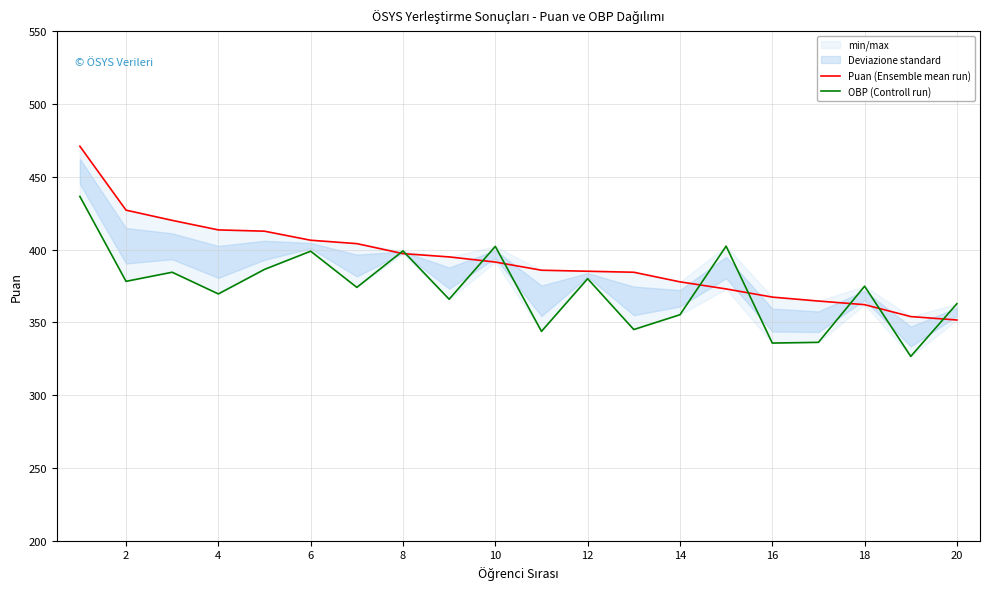

What is the highest value of the Puan (Ensemble mean run) series?

470.9